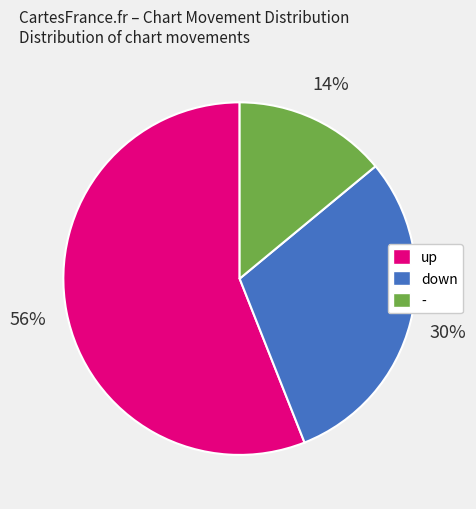

Which category has the biggest portion of the pie?

up